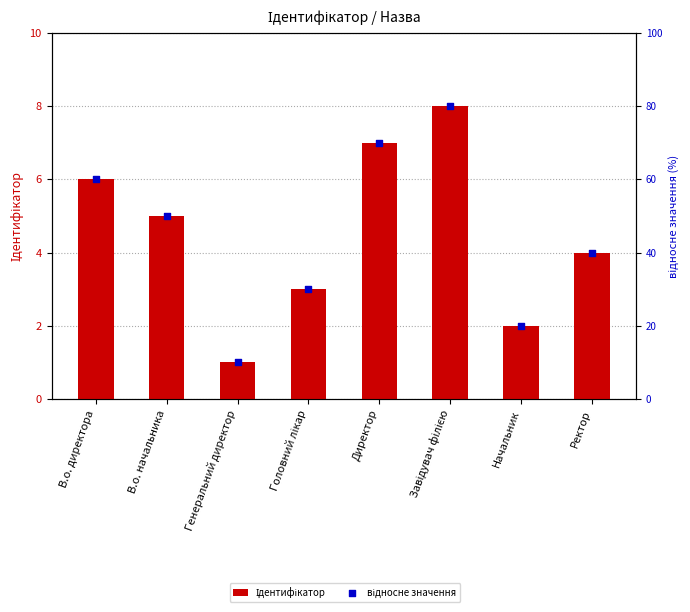

Which series has the largest total across all categories?

відносне значення